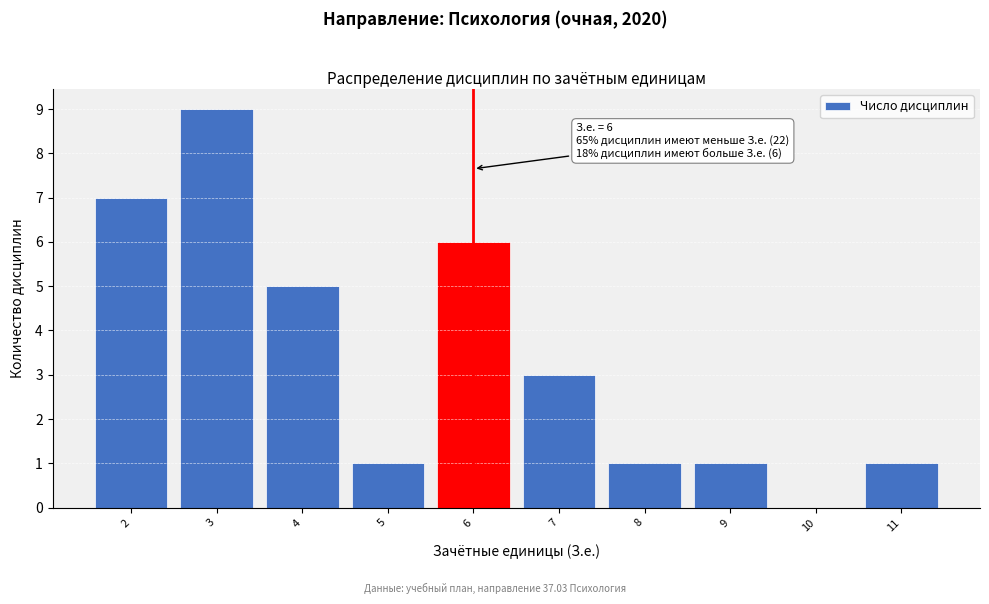

Which range on the x-axis has the tallest bar?

2.5 to 3.5